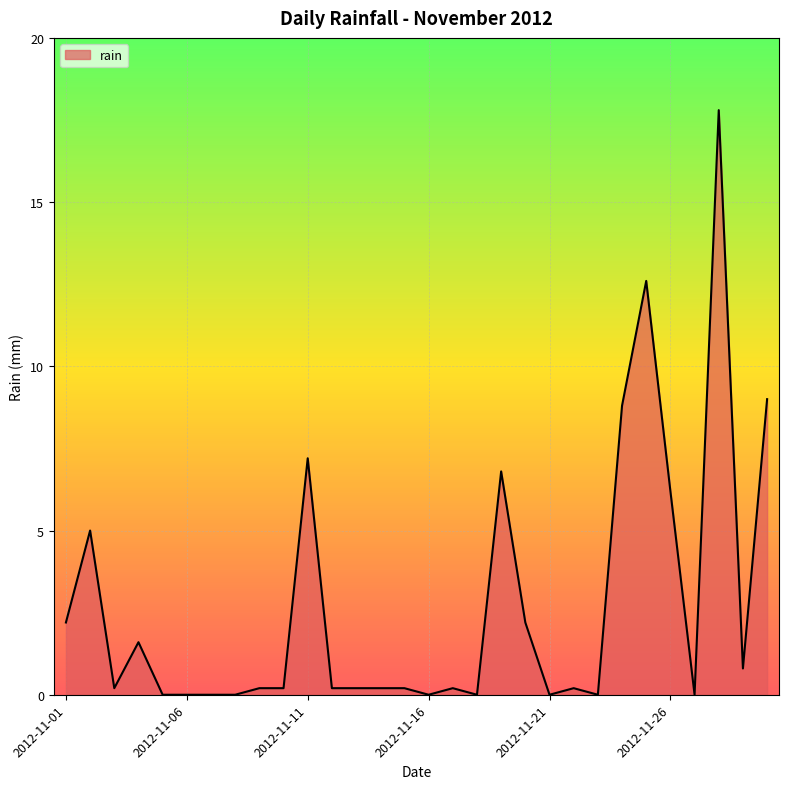

How many categories are shown in the chart?

30